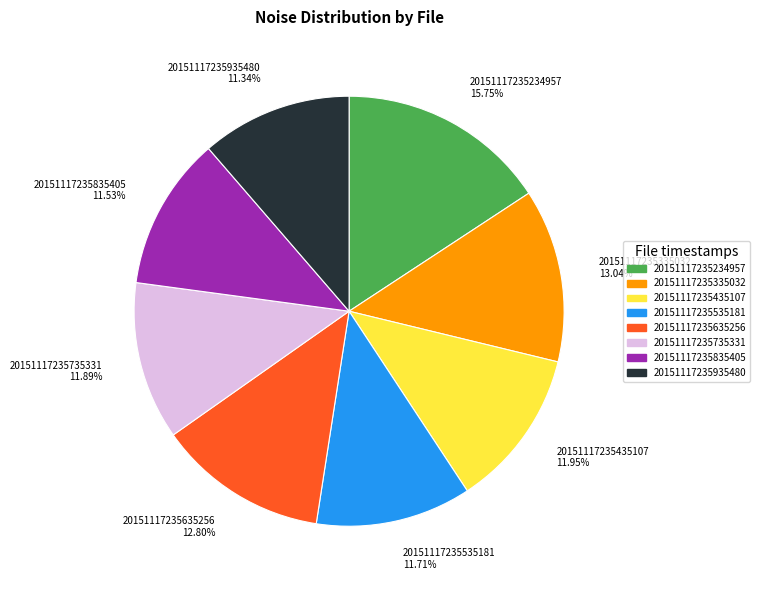

What percentage do 20151117235535181 and 20151117235635256 together represent?

24.5%